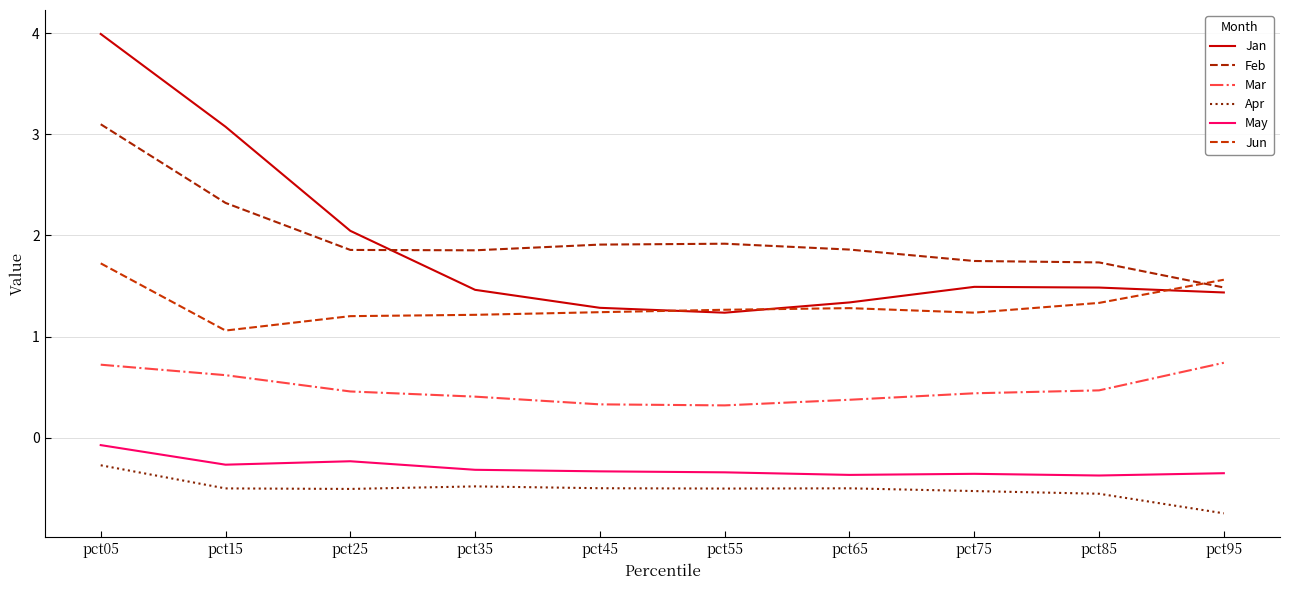

Which series has the widest spread of values?

Jan